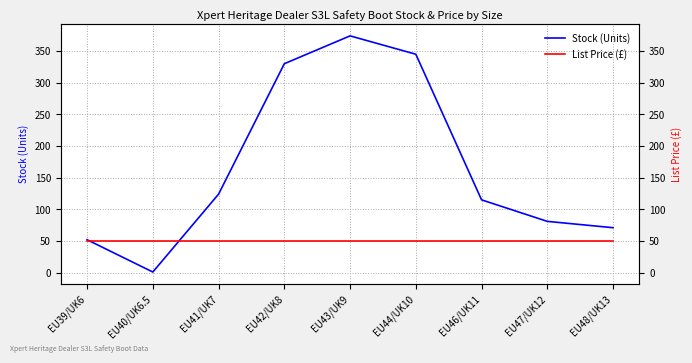

Reading left to right, what are all the values shown in this chart?

Stock (Units): EU39/UK6=52.0	EU40/UK6.5=1.0	EU41/UK7=124.0	EU42/UK8=330.0	EU43/UK9=374.0	EU44/UK10=345.0	EU46/UK11=115.0	EU47/UK12=81.0	EU48/UK13=71.0
List Price (£): EU39/UK6=50.0	EU40/UK6.5=50.0	EU41/UK7=50.0	EU42/UK8=50.0	EU43/UK9=50.0	EU44/UK10=50.0	EU46/UK11=50.0	EU47/UK12=50.0	EU48/UK13=50.0